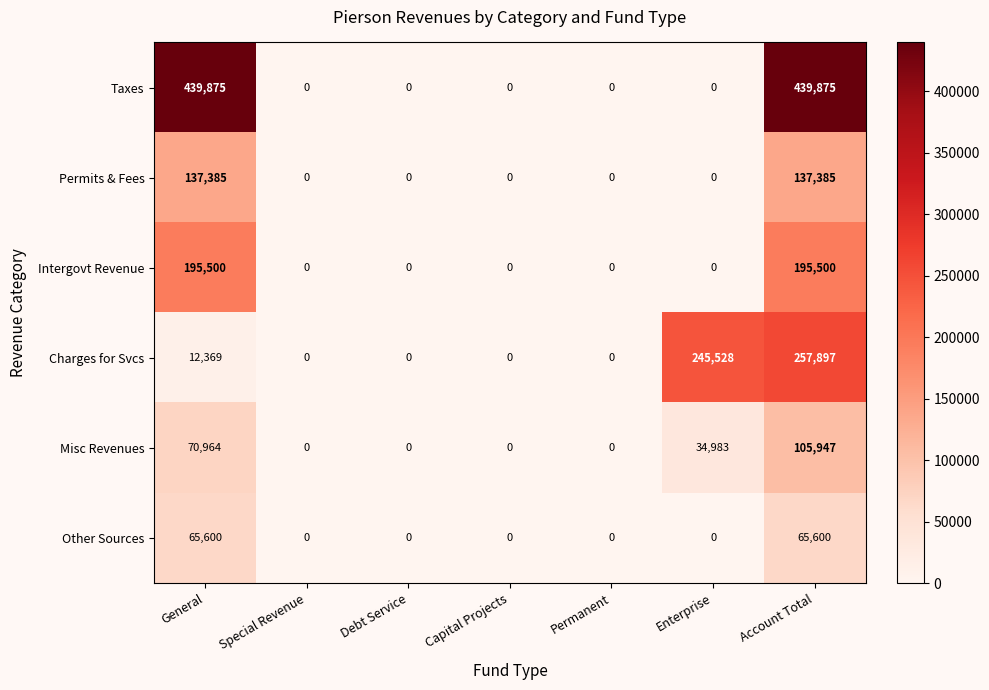

How many categories are shown in the chart?

7